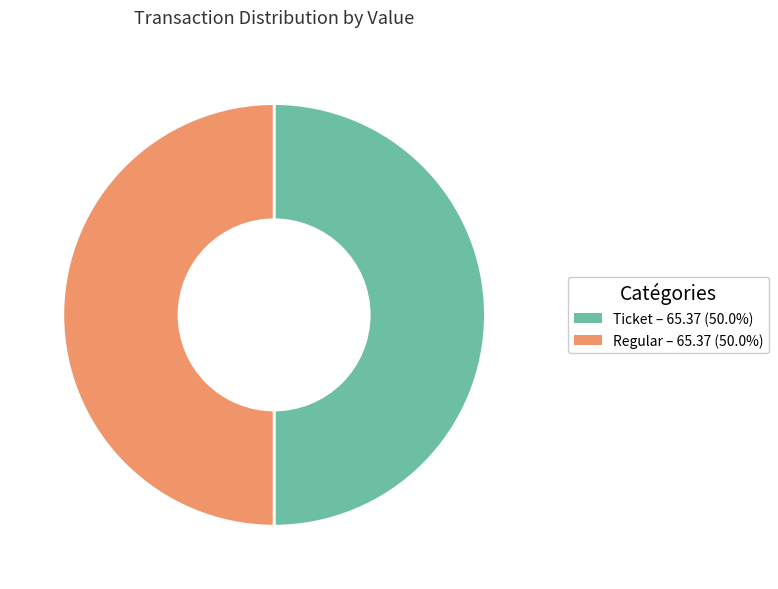

What is the ratio of the value at Regular to the value at Ticket?

1.0